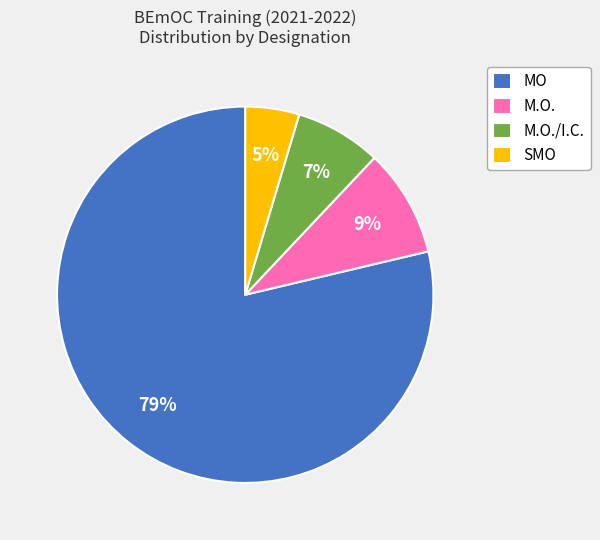

Between M.O./I.C. and MO, which is larger?

MO